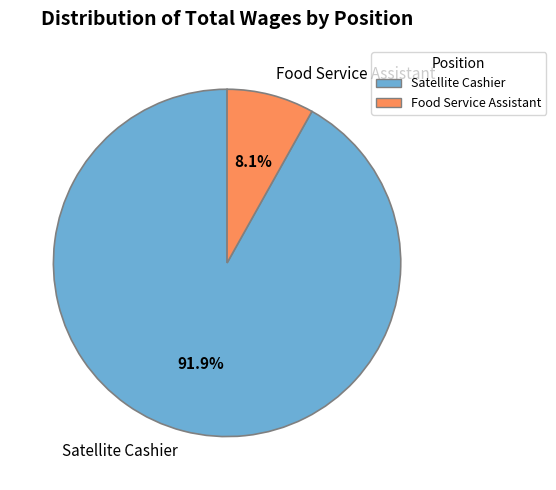

Rank the categories by value from lowest to highest.

Food Service Assistant, Satellite Cashier